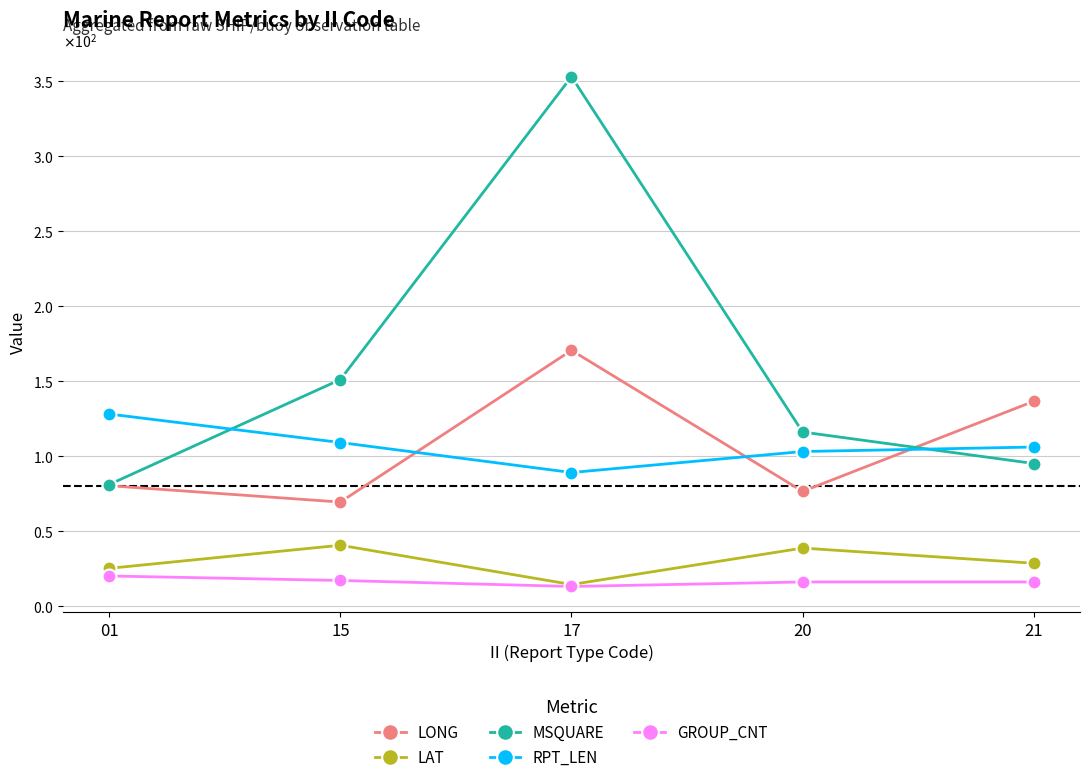

The LONG series shows 47.3 at 15. True or false?

False